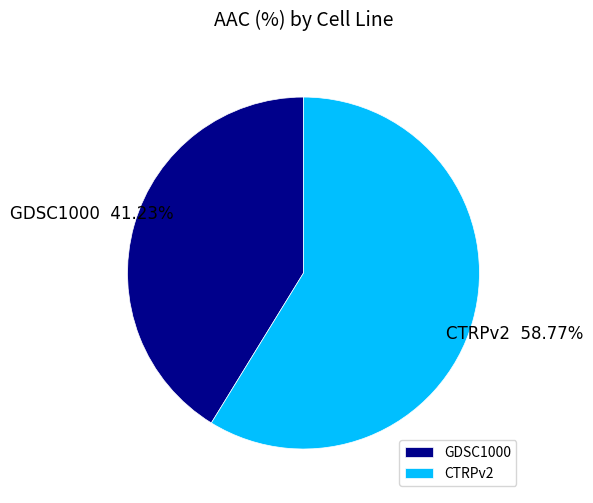

Rank the categories by value from lowest to highest.

GDSC1000, CTRPv2